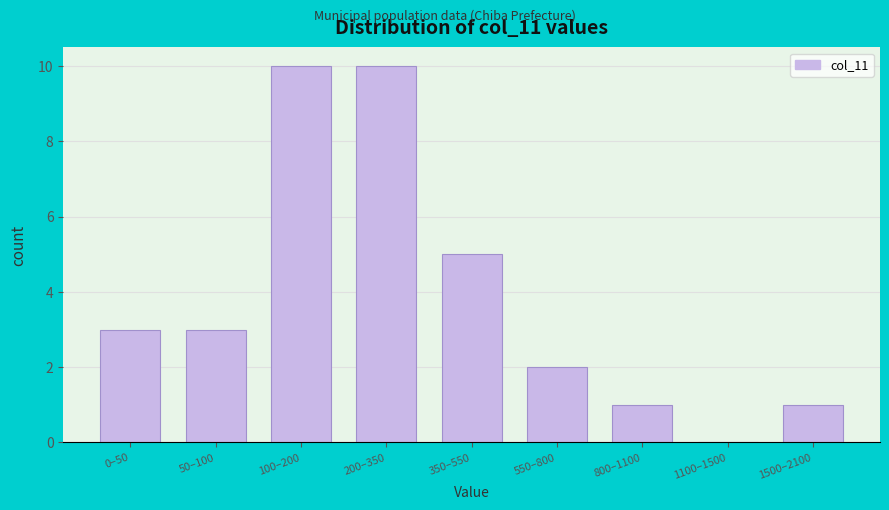

Reading left to right, extract all data points from this chart.

0–50=3	50–100=3	100–200=10	200–350=10	350–550=5	550–800=2	800–1100=1	1100–1500=0	1500–2100=1